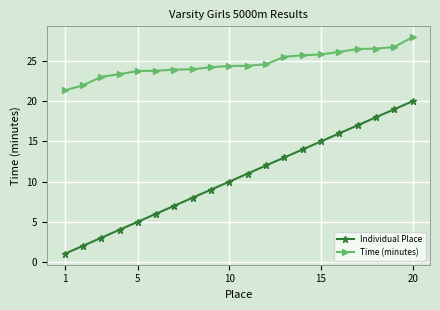

What is the difference between the maximum and minimum values in the Time (minutes) series?

6.6